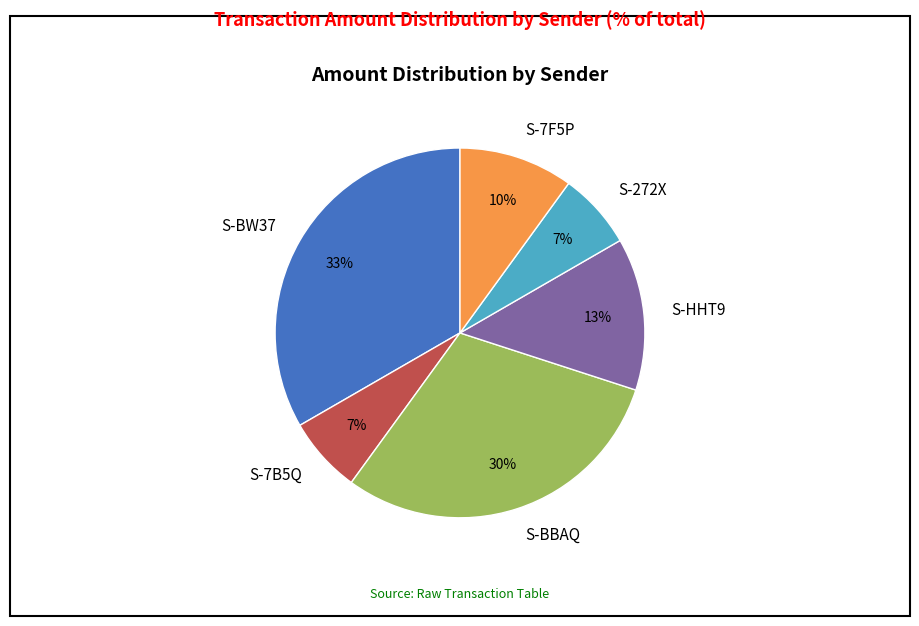

Combined, do S-7B5Q and S-7F5P account for over 50%?

No